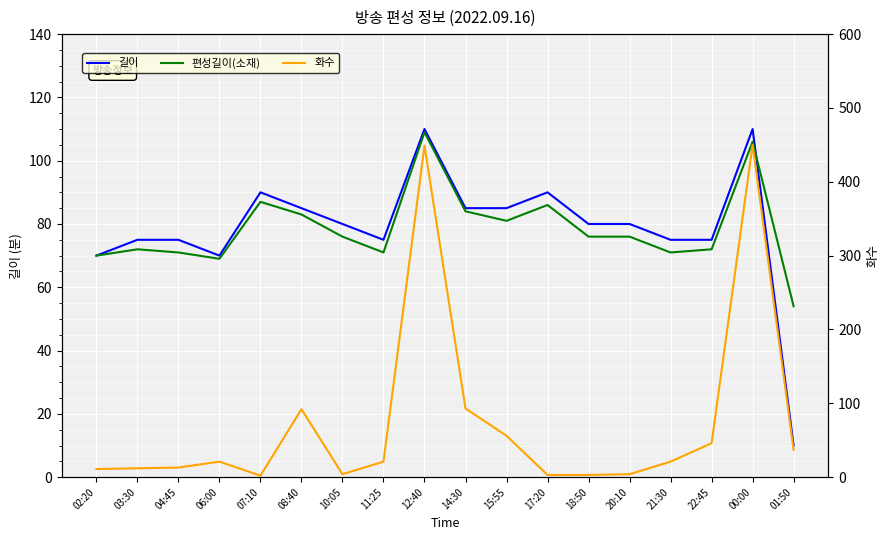

Is the value of 편성길이(소재) at 10:05 greater than the value of 길이 at 07:10?

No